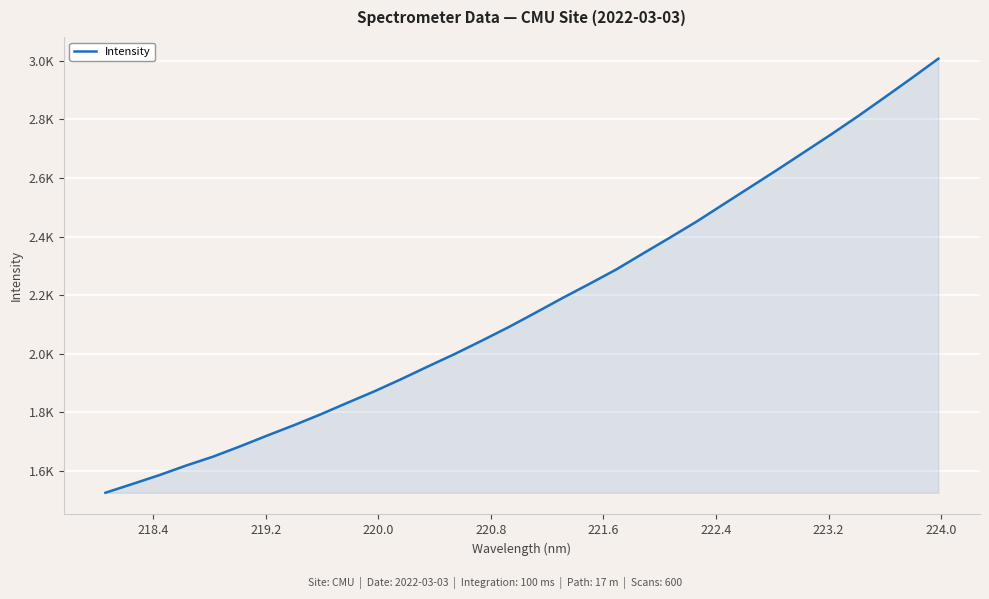

Does the chart display data point markers on the line(s)?

No